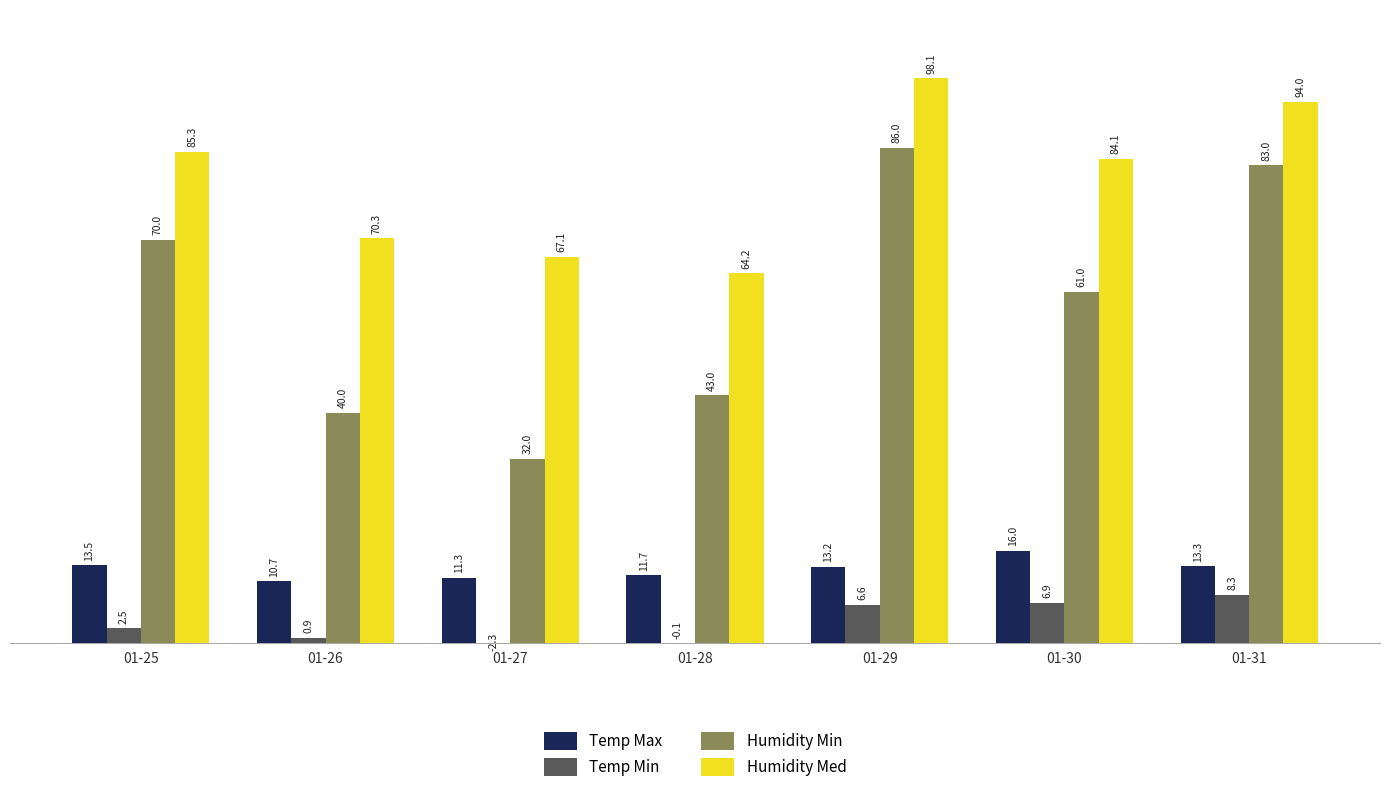

What is the maximum value for Humidity Med?

98.1